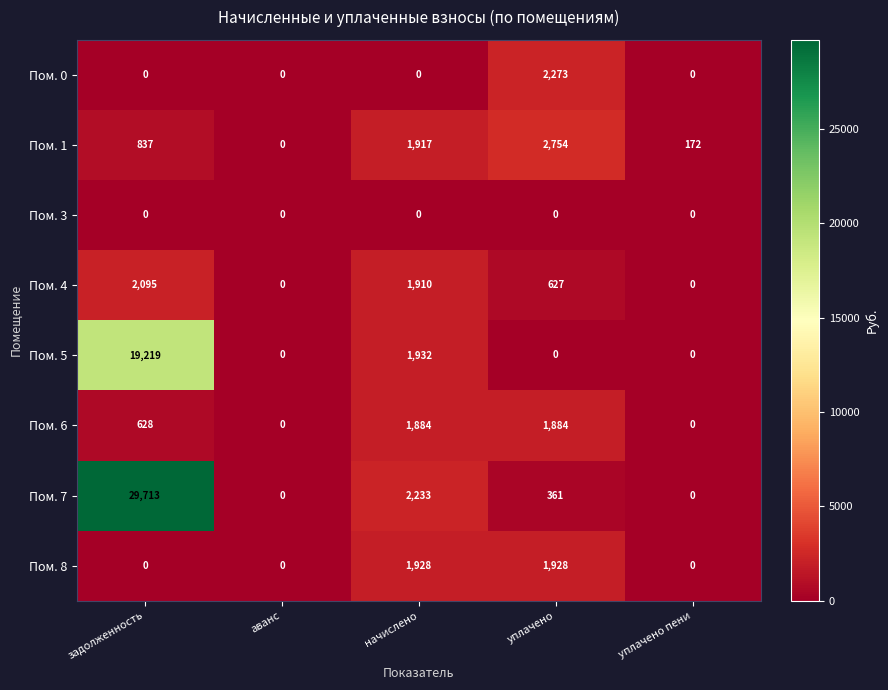

What is the sum of all Пом. 5 values?

21151